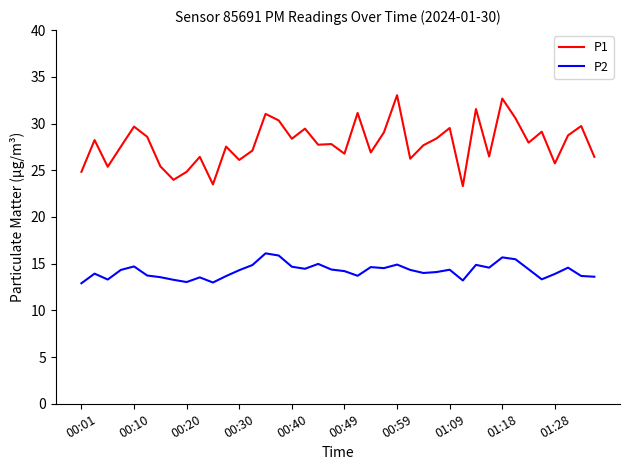

What is the minimum value for P1?

23.3